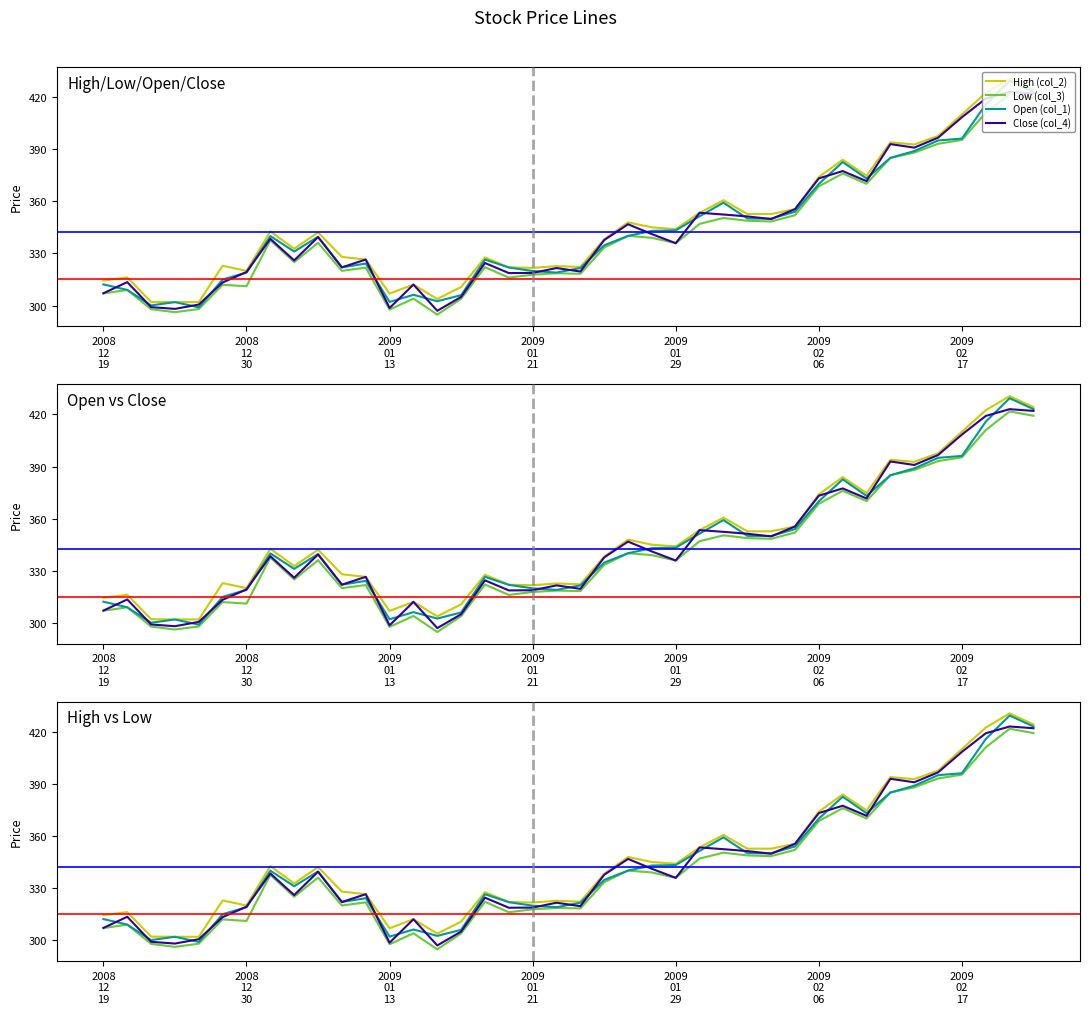

At how many categories does at least one series exceed 341?

20